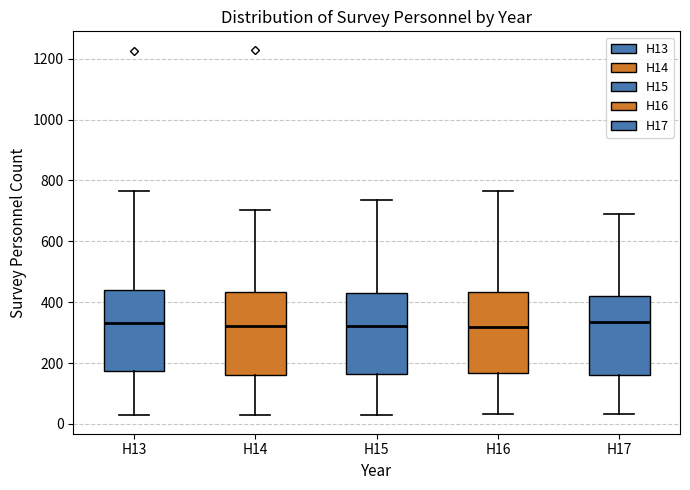

Reading left to right, transcribe this box plot: for each box, give where its median line is, the range the box spans, and where its two whiskers end, as read against the y-axis. The values are not printed on the chart, so give them approximately, as read against the axis.

H13: median 340, box 180 to 440, whiskers 20 to 760
H14: median 320, box 160 to 440, whiskers 40 to 700
H15: median 320, box 160 to 440, whiskers 40 to 740
H16: median 320, box 160 to 440, whiskers 40 to 760
H17: median 340, box 160 to 420, whiskers 40 to 680